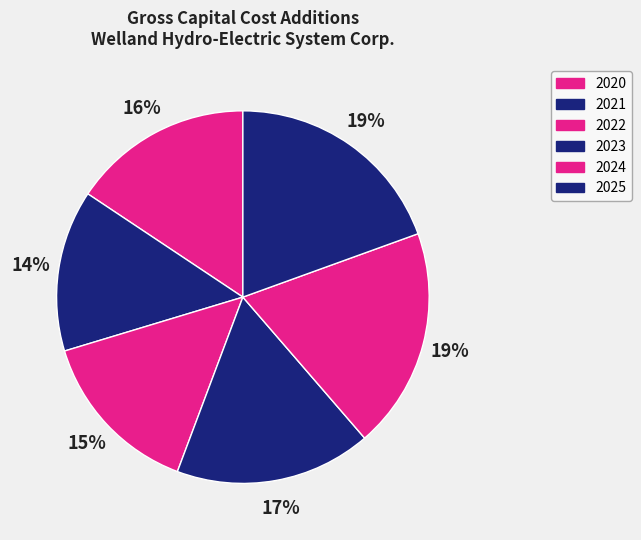

Does any single category account for the majority?

No